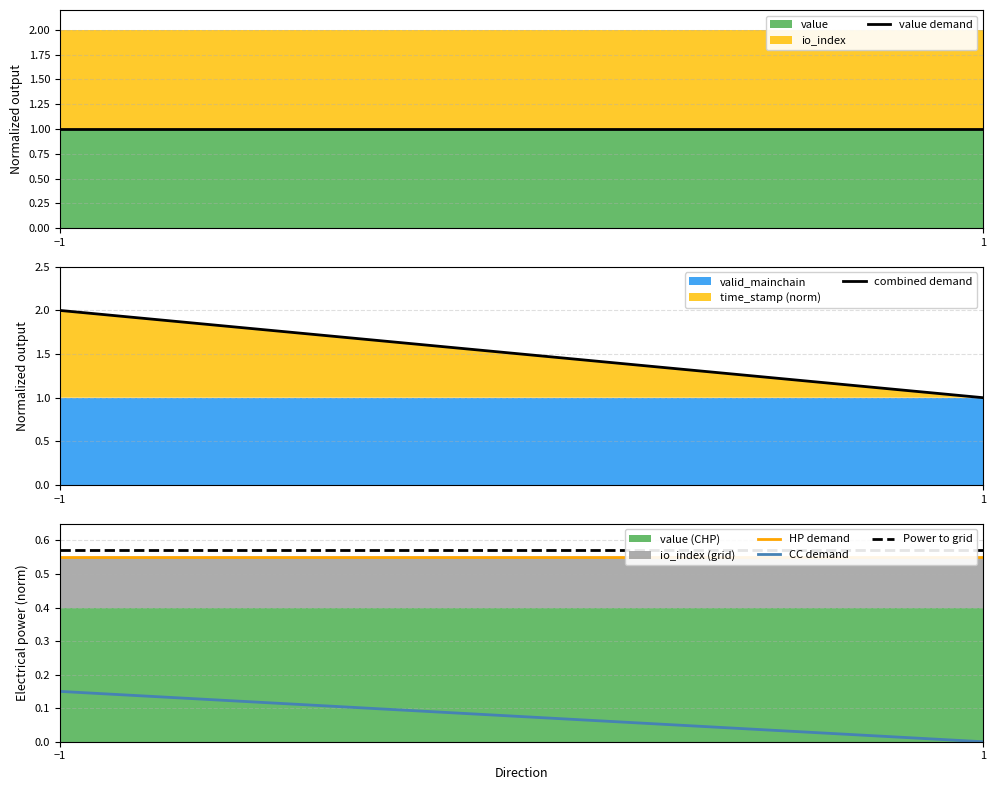

The value of HP demand at −1 is 0.6. True or false?

True